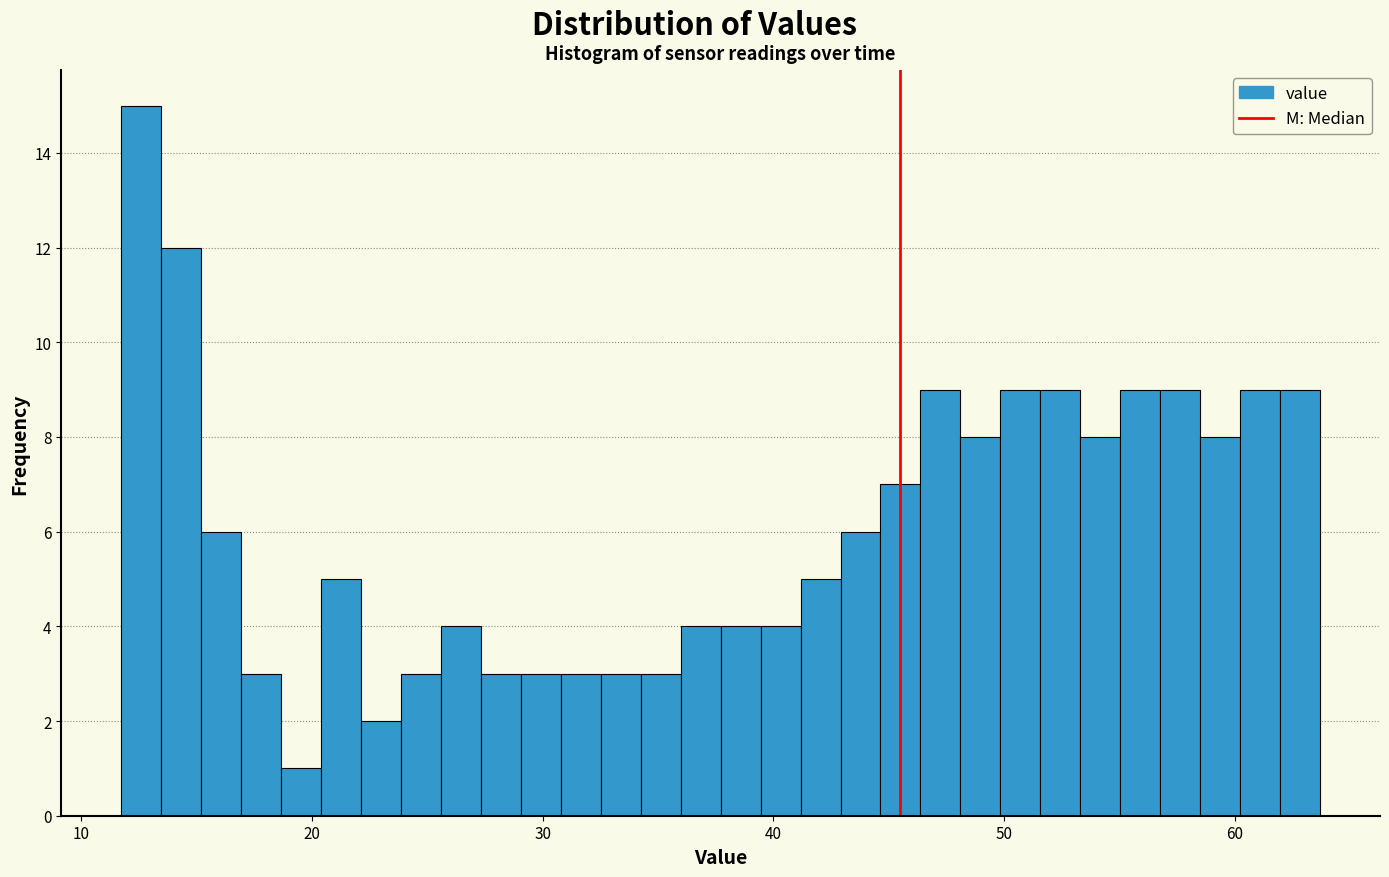

Around what value on the x-axis is the tallest bar? Give the approximate position of its centre, as read against the axis.

13